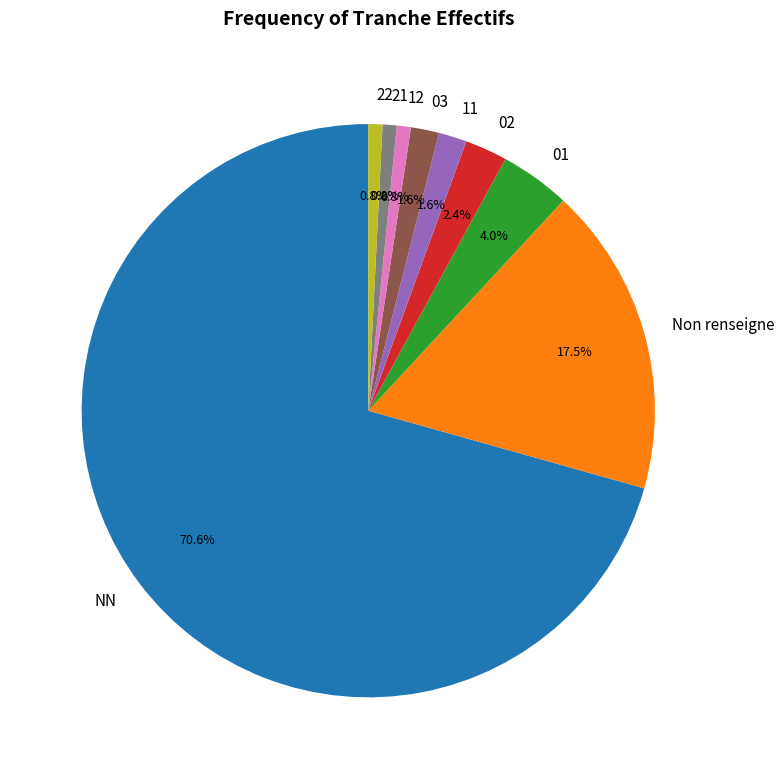

Between 21 and 01, which is larger?

01